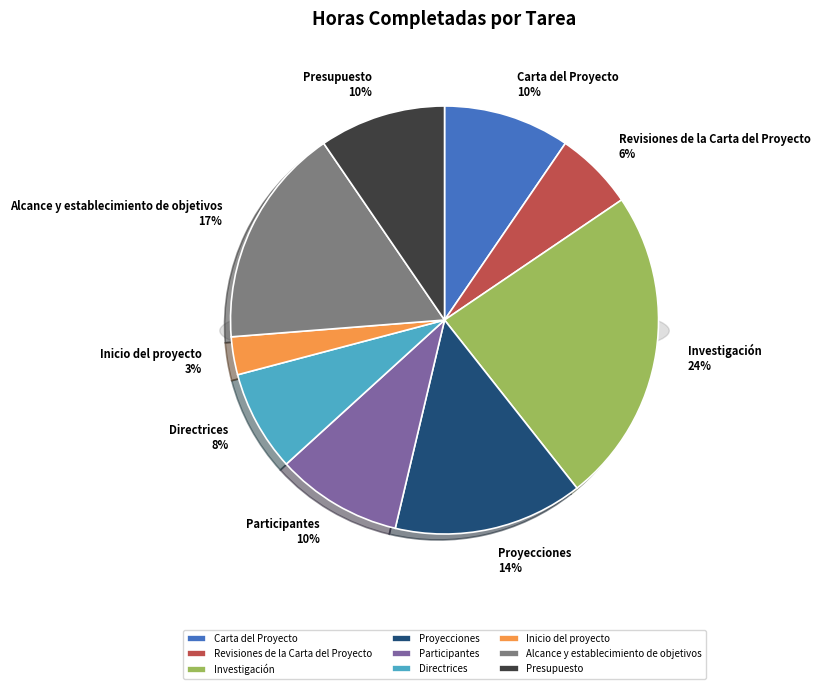

Is it true that Participantes is 10% of the pie?

True